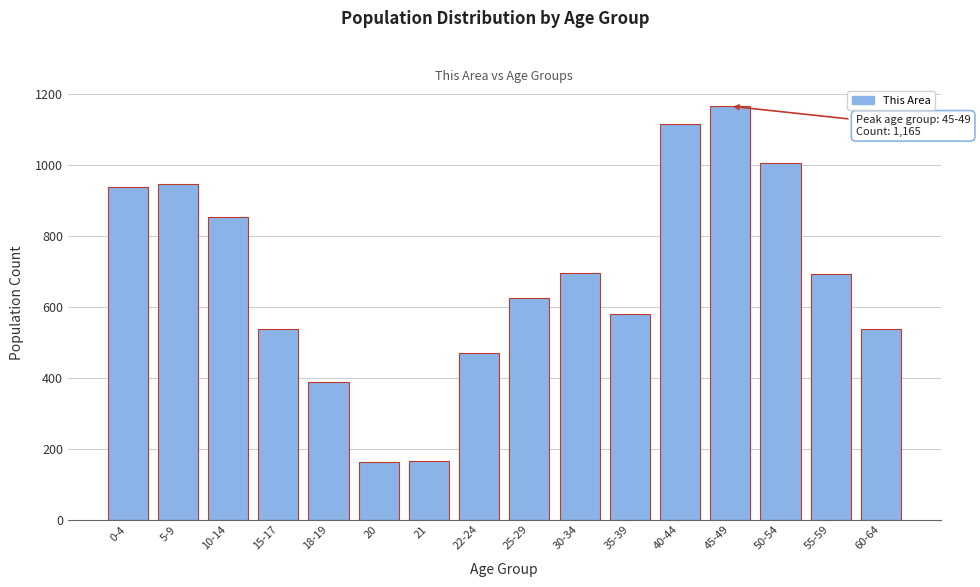

True or false: the data shows 1740 at 40-44.

False